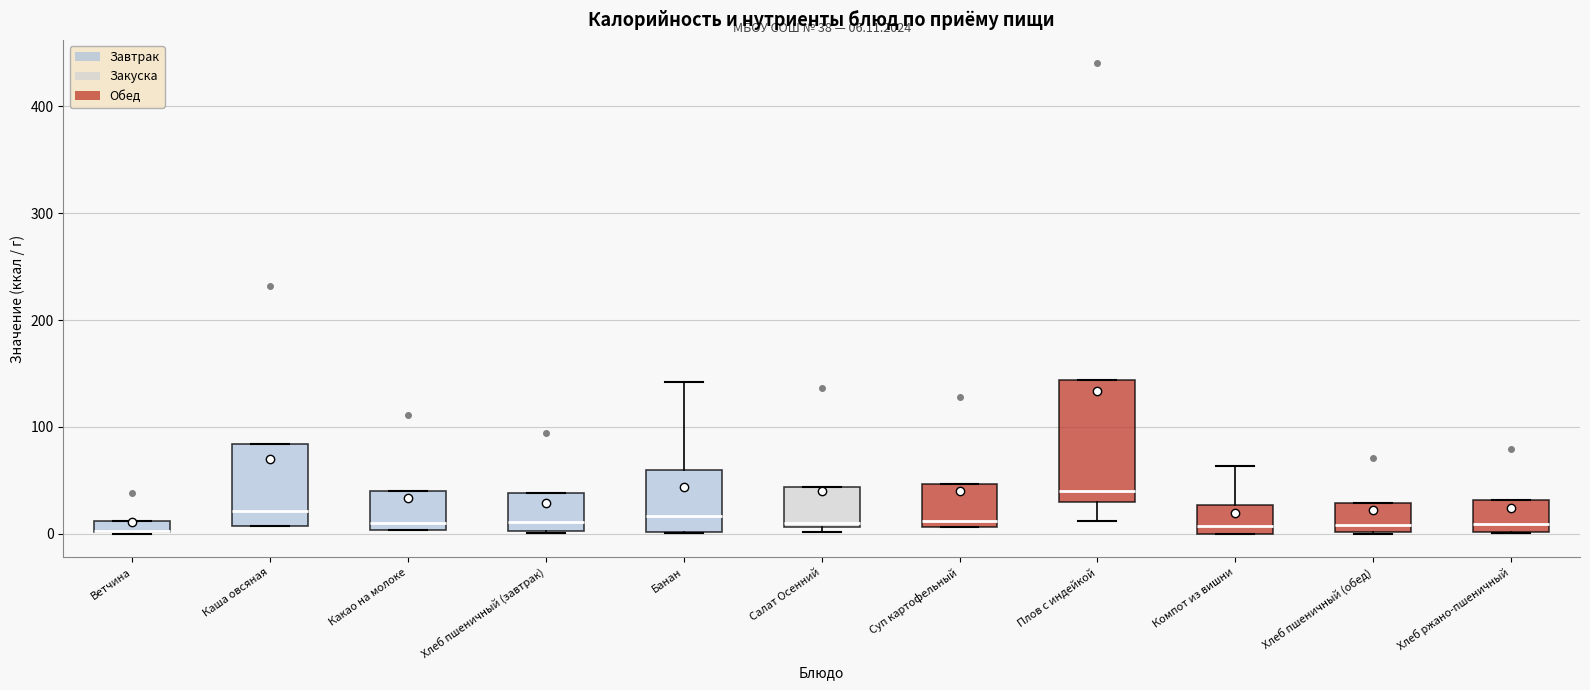

Which box is the tallest, from its lower edge to its upper edge?

Плов с индейкой